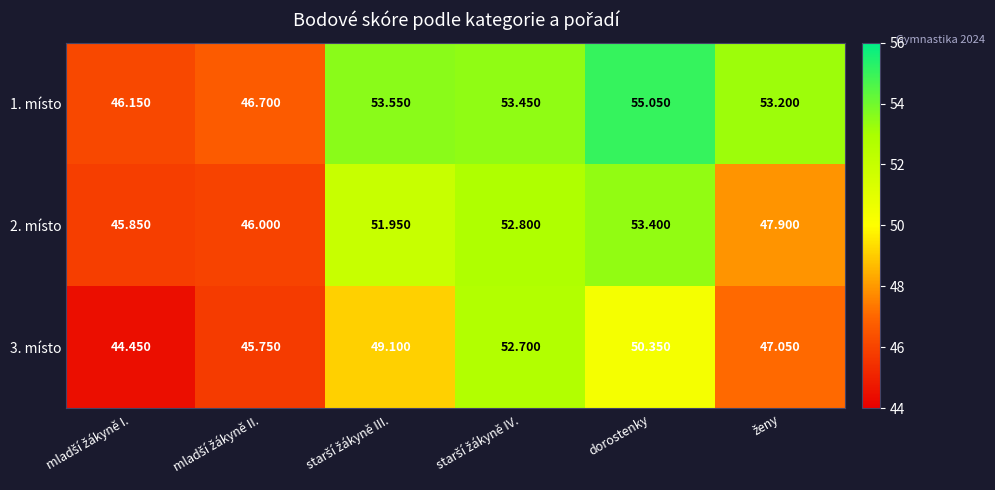

At which label does 2. místo reach its peak?

dorostenky